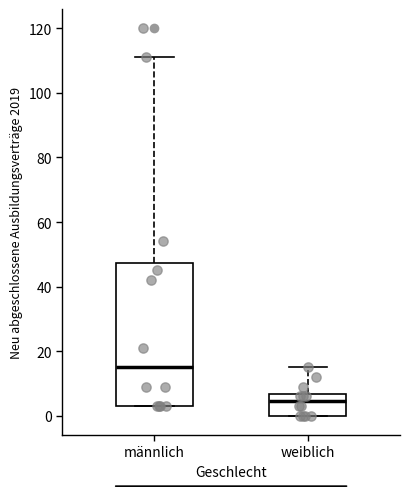

Reading left to right, read every box against the y-axis: the position of its median line, the range the box covers, and the ends of its whiskers. The values are not printed on the chart, so give them approximately, as read against the axis.

männlich: median 16, box 4 to 48, whiskers 4 to 112
weiblich: median 4, box 0 to 6, whiskers 0 to 16